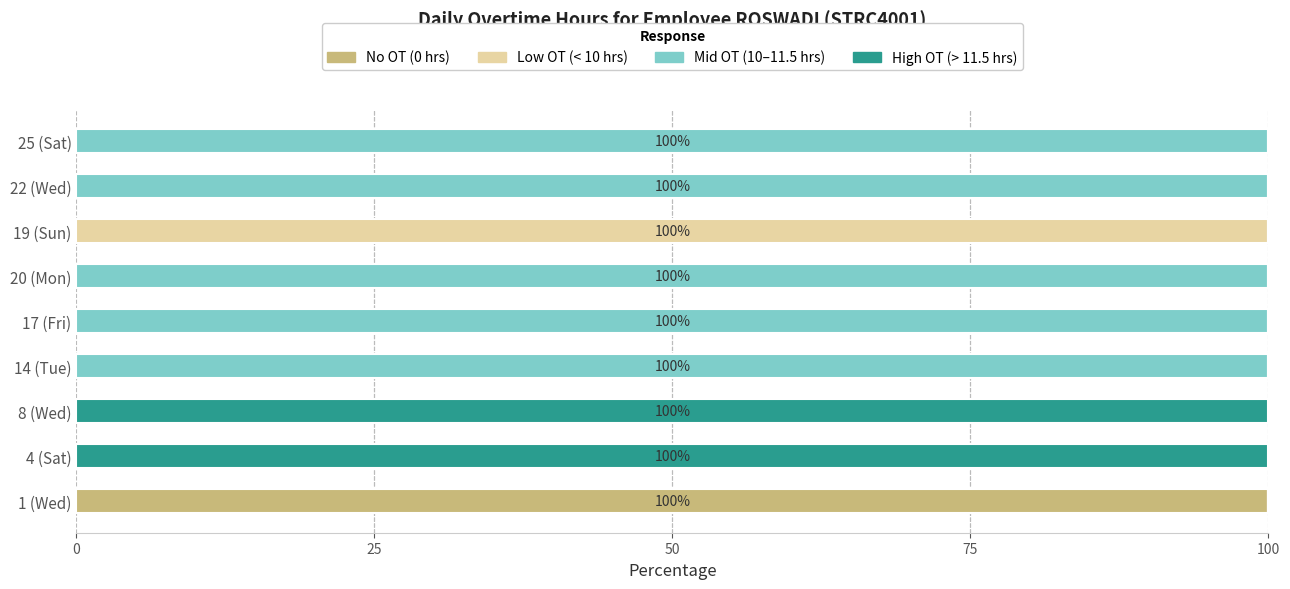

The value of No OT (0 hrs) at 19 (Sun) is 0. True or false?

True